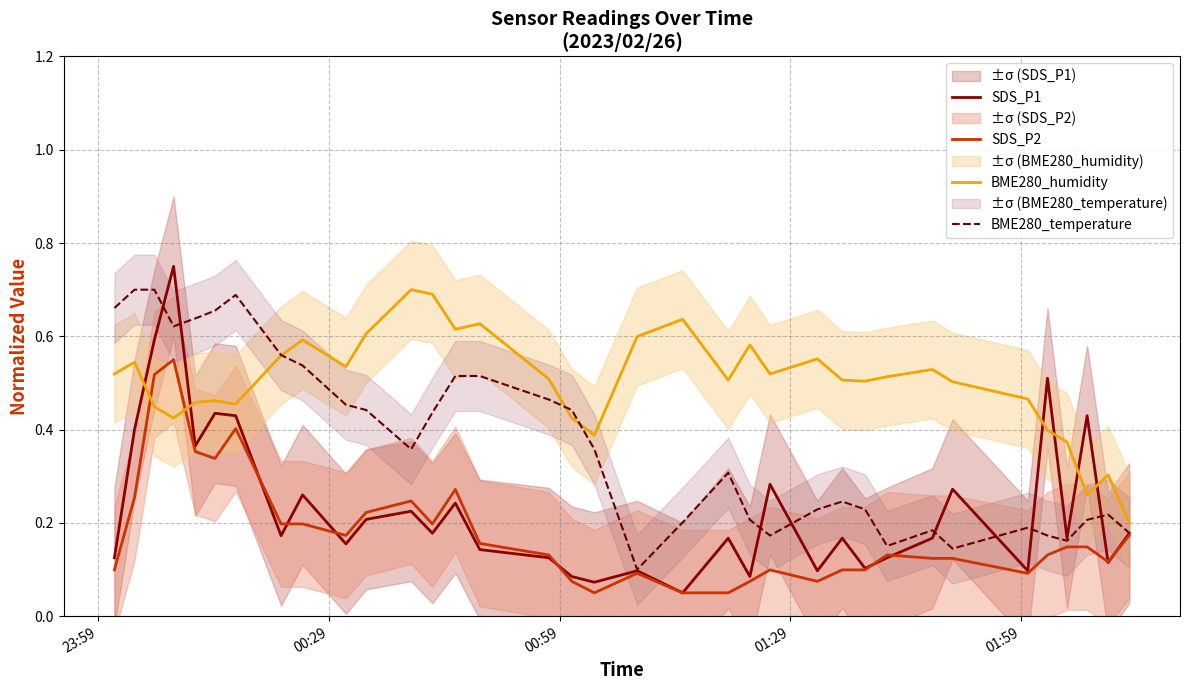

Where is the first local maximum for BME280_humidity?

00:29